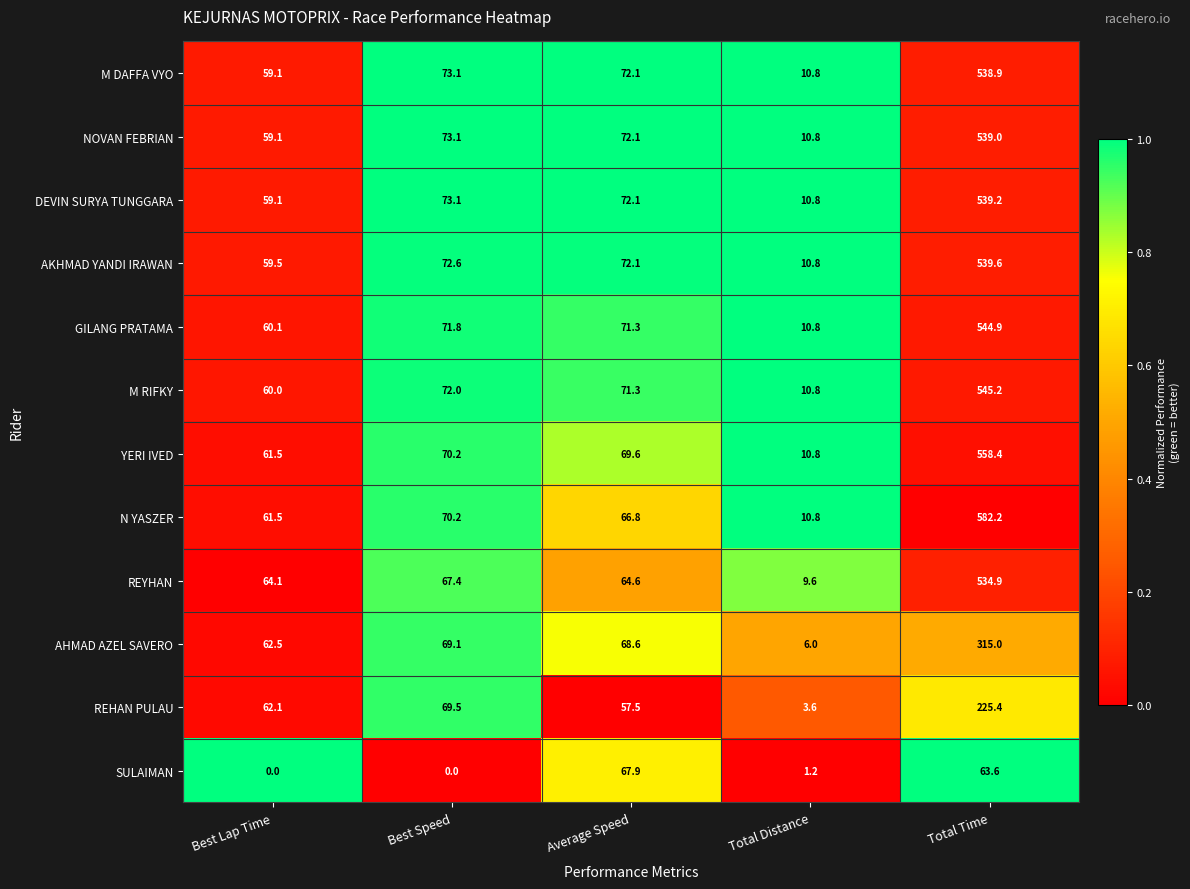

What is the approximate value of REYHAN at Total Time?

534.9